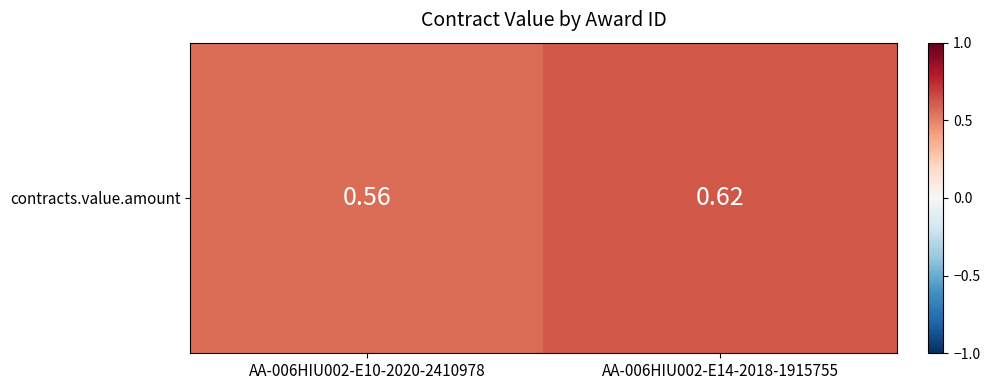

What is the average value?

0.6